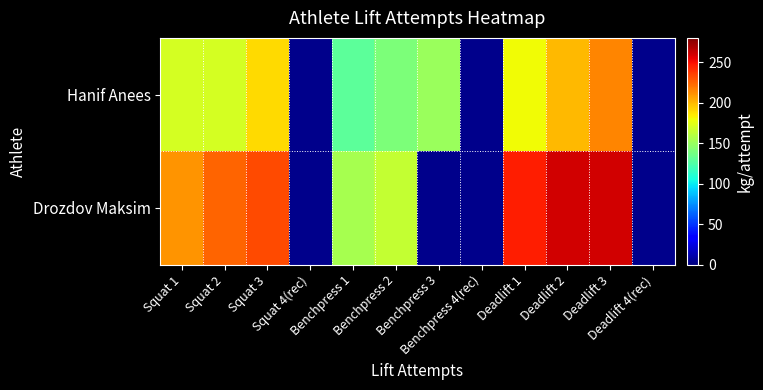

What is the approximate value of Drozdov Maksim at Benchpress 2?

165.0